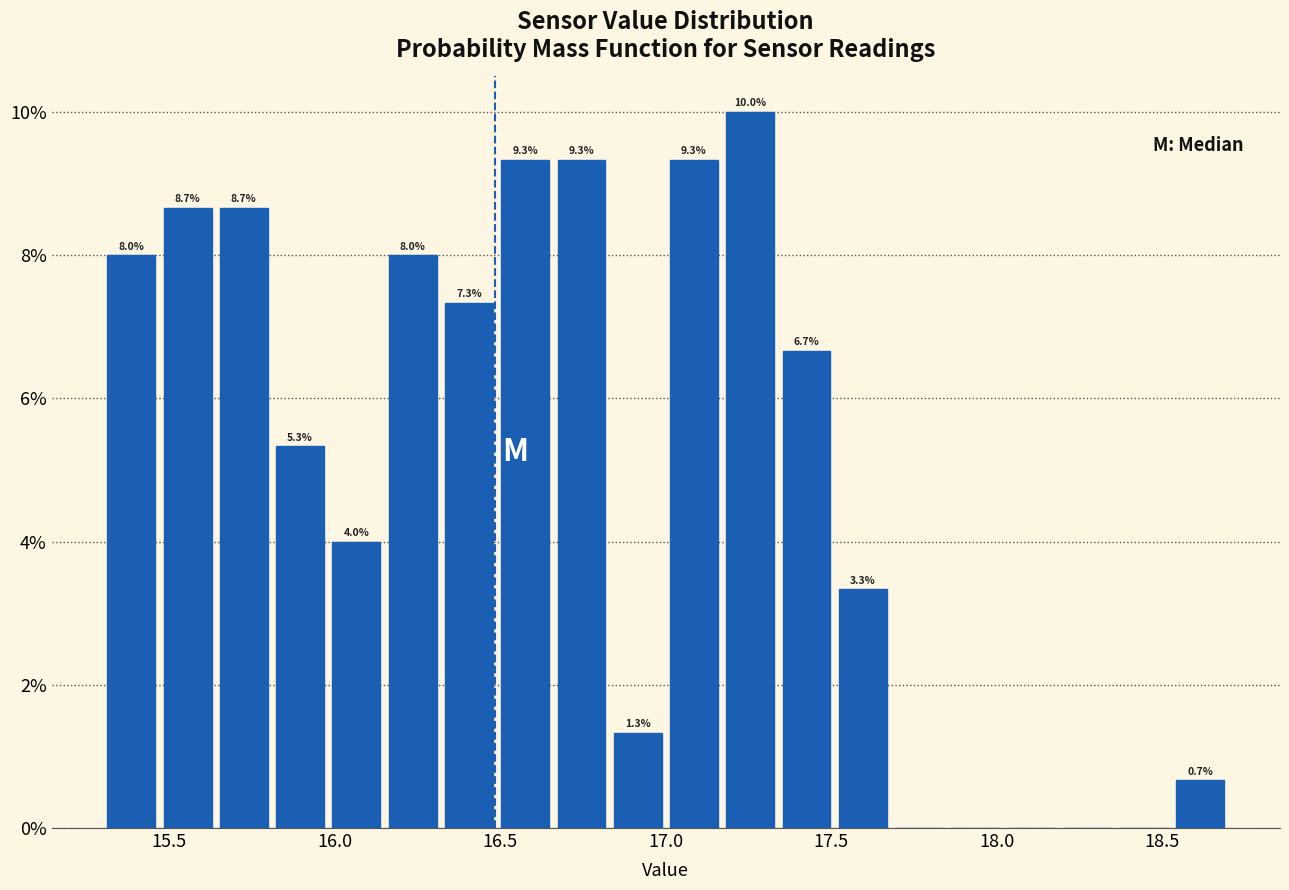

Around what value on the x-axis is the tallest bar? Give the approximate position of its centre, as read against the axis.

17.25